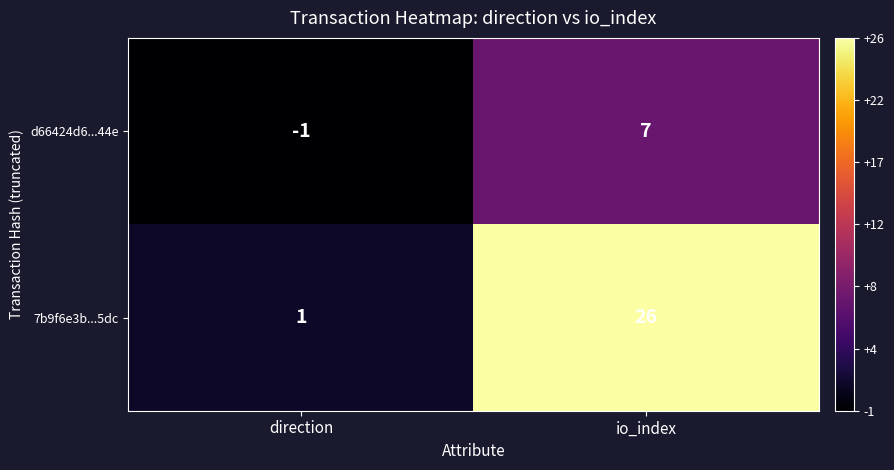

List the series in order of their peak value, lowest first.

d66424d6...44e, 7b9f6e3b...5dc